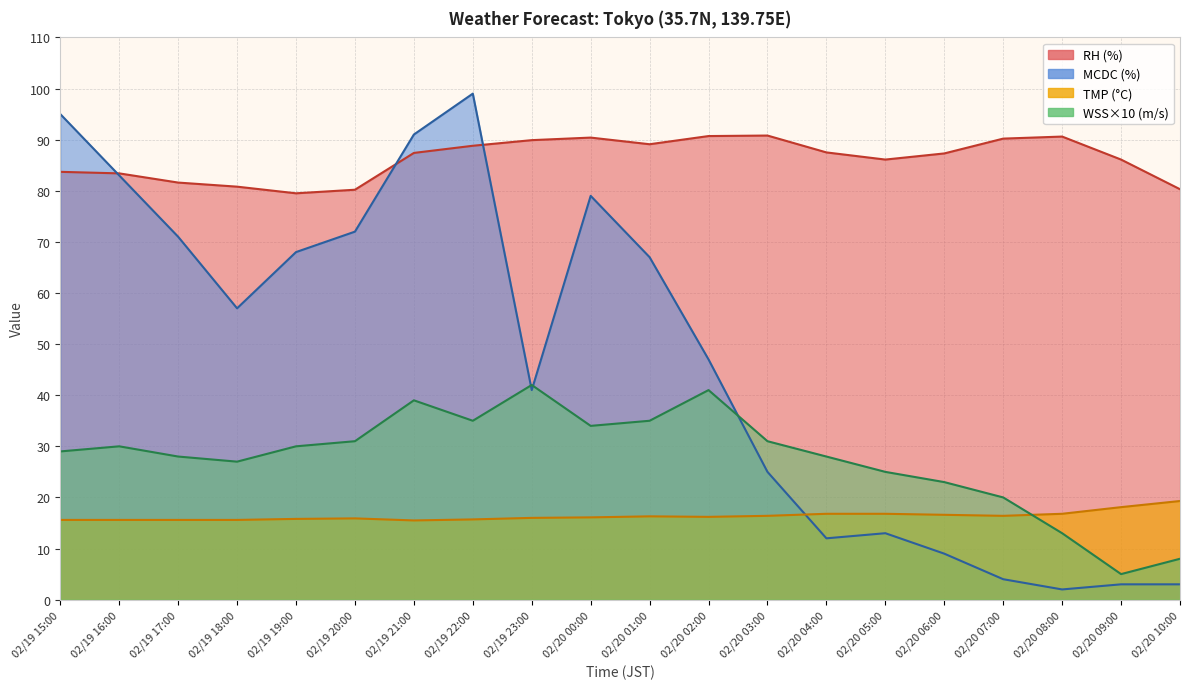

Read the WSS value at 02/19 17:00.

28.0